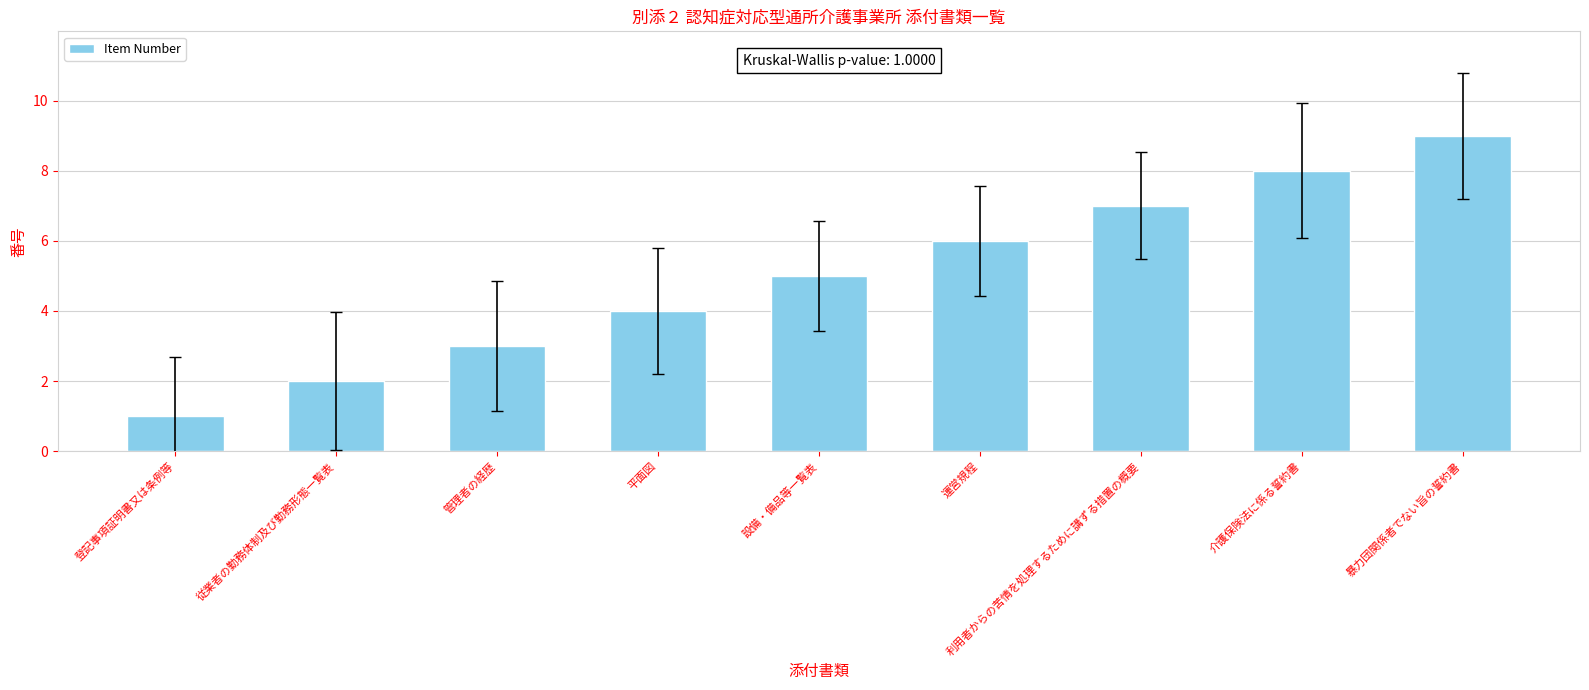

List the labels in order of value, smallest first.

登記事項証明書又は条例等, 従業者の勤務体制及び勤務形態一覧表, 管理者の経歴, 平面図, 設備・備品等一覧表, 運営規程, 利用者からの苦情を処理するために講ずる措置の概要, 介護保険法に係る誓約書, 暴力団関係者でない旨の誓約書